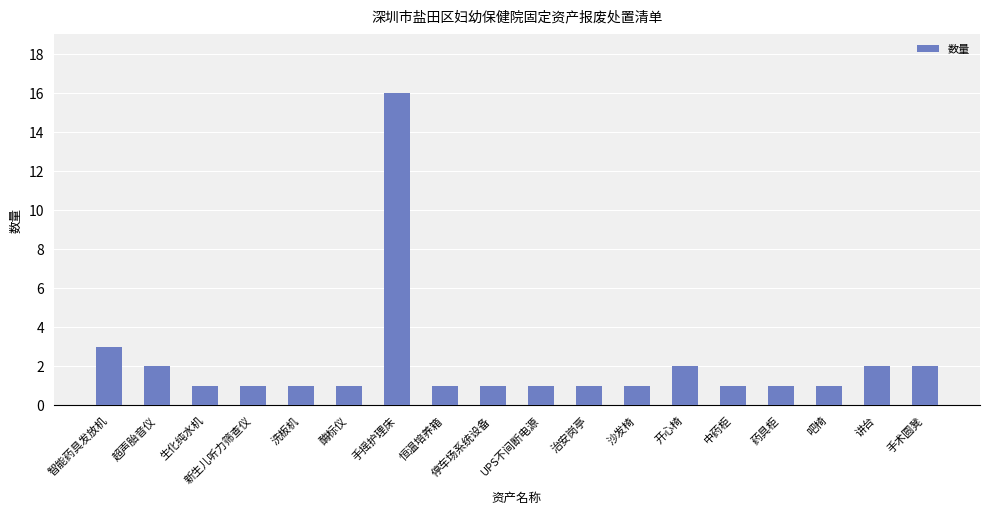

How many data points does each series have?

18